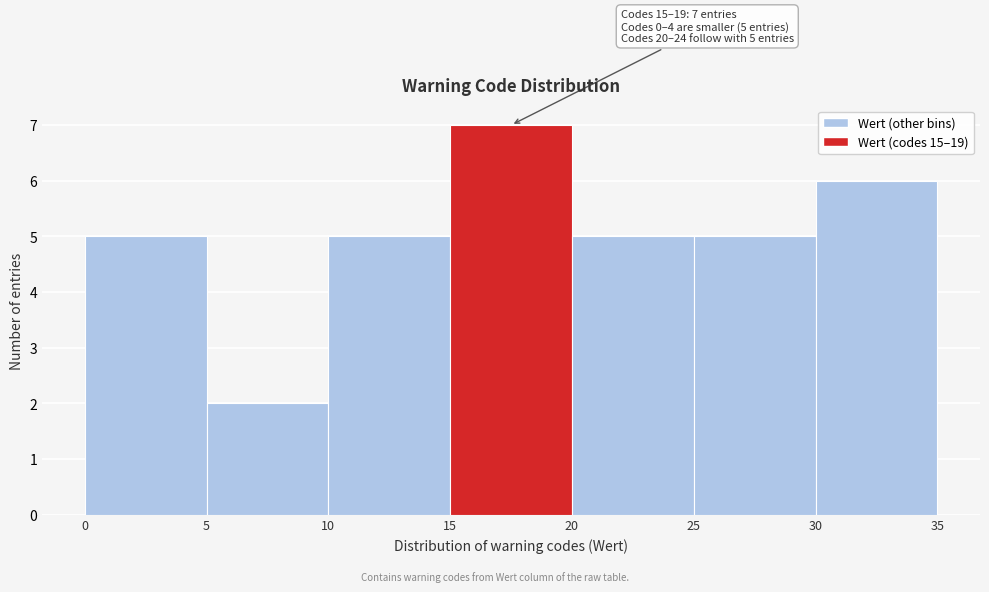

Over which range of the x-axis is the bar tallest?

15 to 20